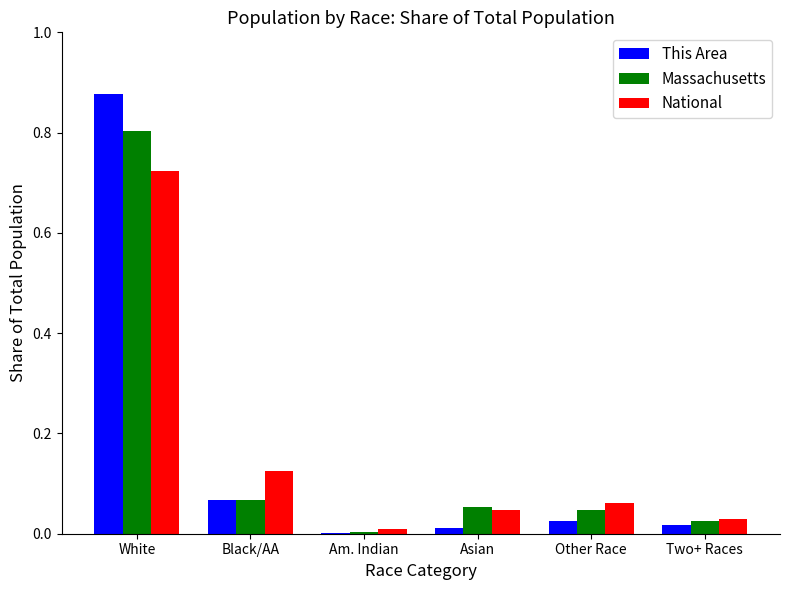

Which label corresponds to the largest value in the chart?

White